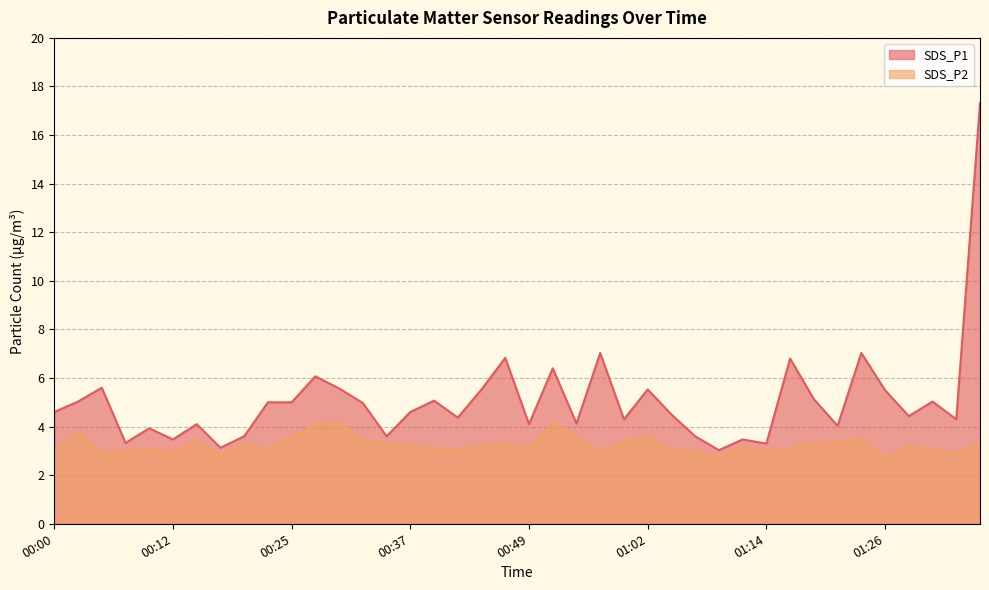

At which label does SDS_P1 reach its peak?

01:36